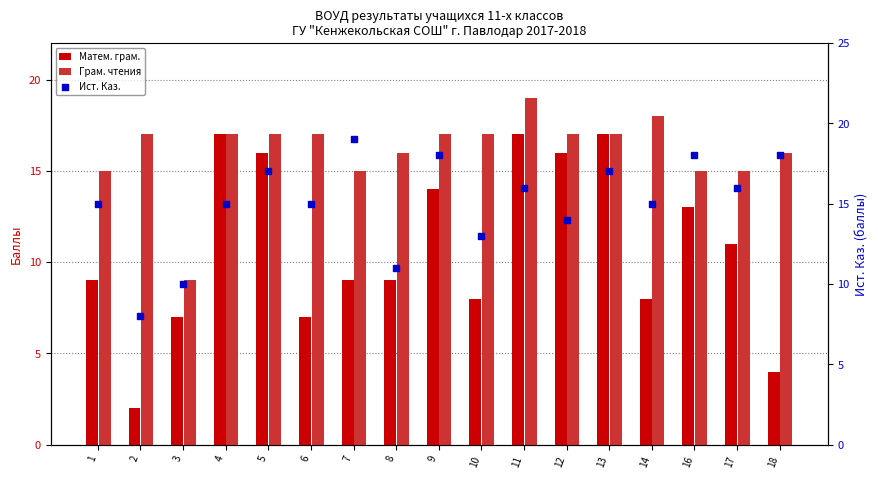

Which series has the widest spread of Y values?

Матем. грам.